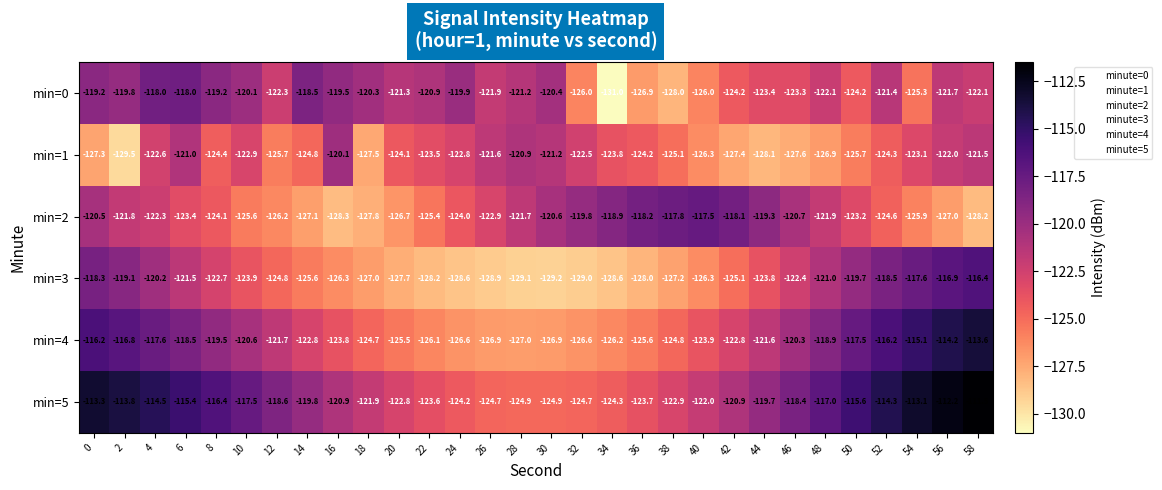

At which category does the chart reach its minimum across all series?

34